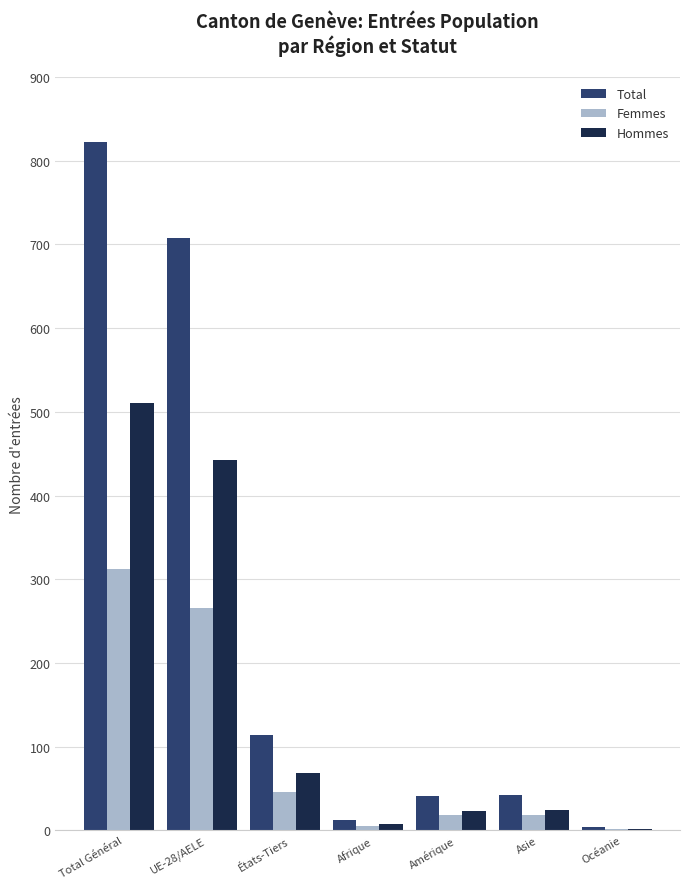

At which label does Femmes reach its peak?

Total Général